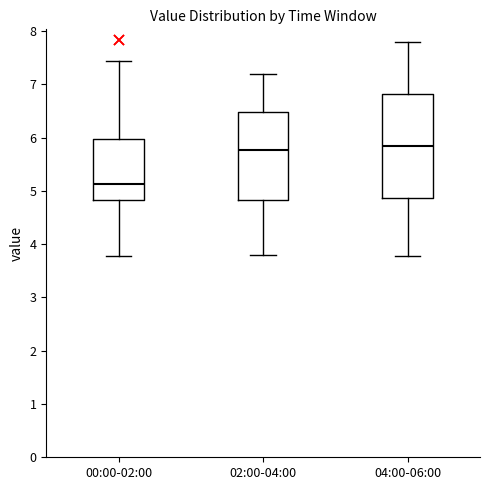

Which box's median line is the lowest?

00:00-02:00